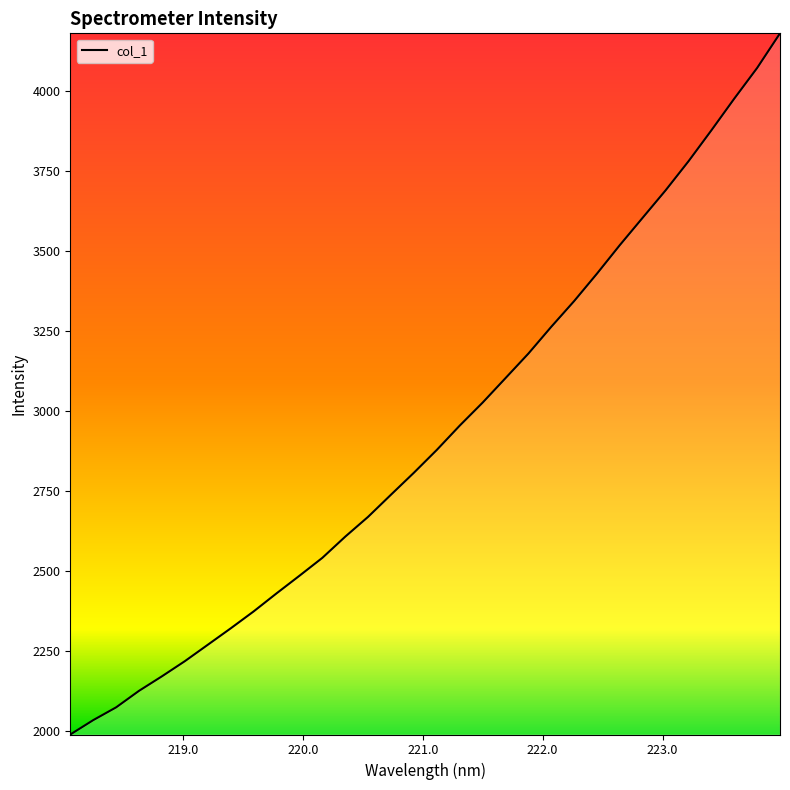

How many lines are shown in the chart?

1